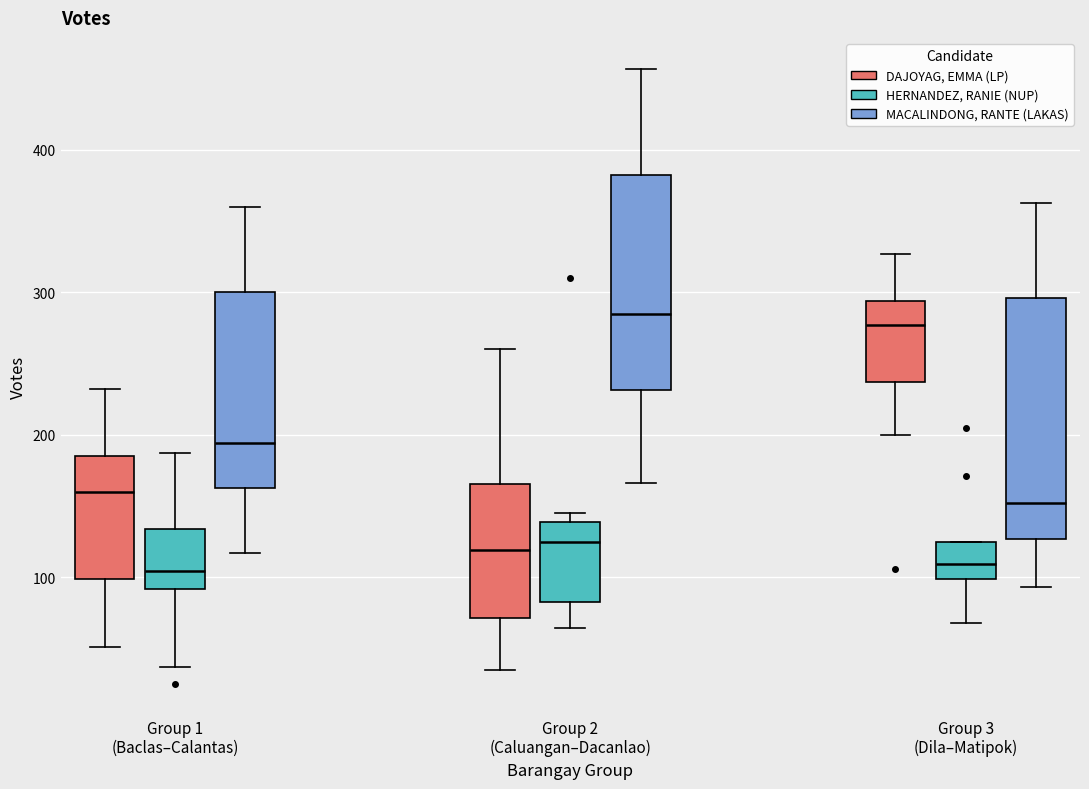

Reading left to right, read every box against the y-axis: the position of its median line, the range the box covers, and the ends of its whiskers. The values are not printed on the chart, so give them approximately, as read against the axis.

Group 1 (Baclas–Calantas) (DAJOYAG, EMMA (LP)): median 160, box 100 to 190, whiskers 50 to 230
Group 1 (Baclas–Calantas) (HERNANDEZ, RANIE (NUP)): median 100, box 90 to 130, whiskers 40 to 190
Group 1 (Baclas–Calantas) (MACALINDONG, RANTE (LAKAS)): median 190, box 160 to 300, whiskers 120 to 360
Group 2 (Caluangan–Dacanlao) (DAJOYAG, EMMA (LP)): median 120, box 70 to 170, whiskers 40 to 260
Group 2 (Caluangan–Dacanlao) (HERNANDEZ, RANIE (NUP)): median 130, box 80 to 140, whiskers 60 to 150
Group 2 (Caluangan–Dacanlao) (MACALINDONG, RANTE (LAKAS)): median 290, box 230 to 380, whiskers 170 to 460
Group 3 (Dila–Matipok) (DAJOYAG, EMMA (LP)): median 280, box 240 to 290, whiskers 200 to 330
Group 3 (Dila–Matipok) (HERNANDEZ, RANIE (NUP)): median 110, box 100 to 130, whiskers 70 to 130
Group 3 (Dila–Matipok) (MACALINDONG, RANTE (LAKAS)): median 150, box 130 to 300, whiskers 90 to 360